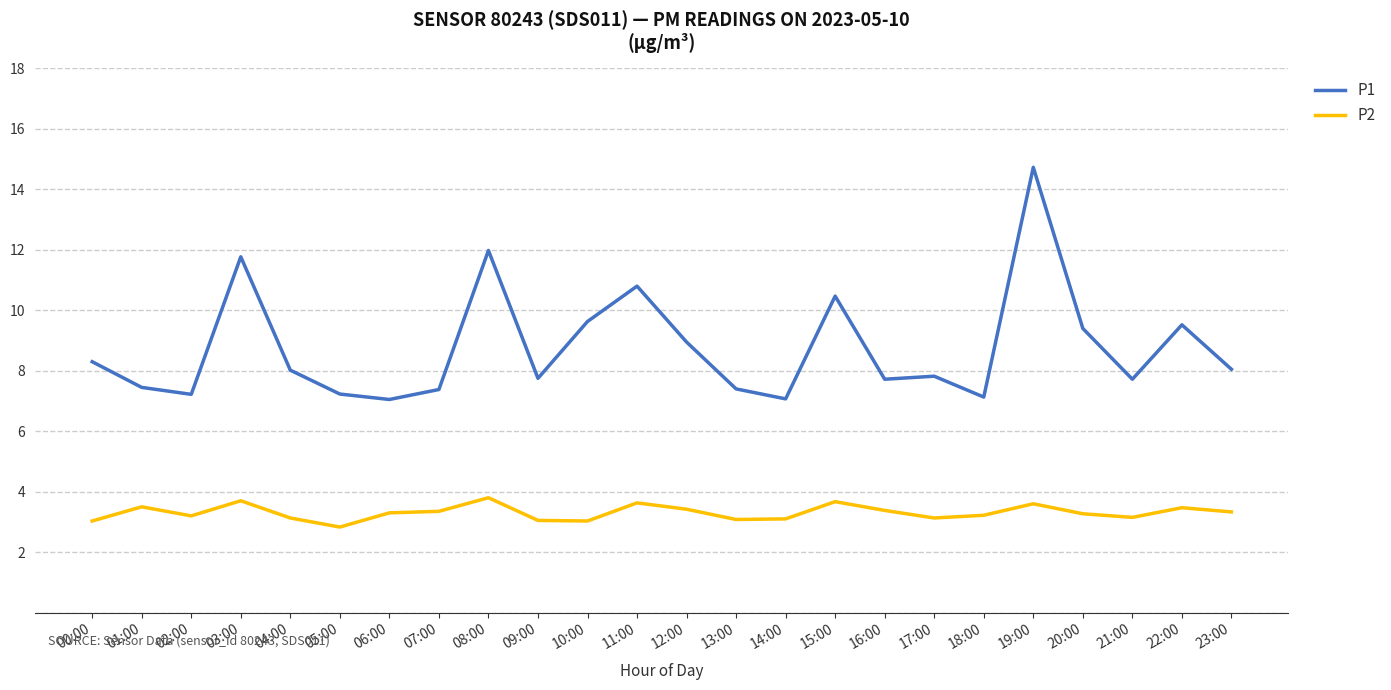

What position from the left is 11:00?

12